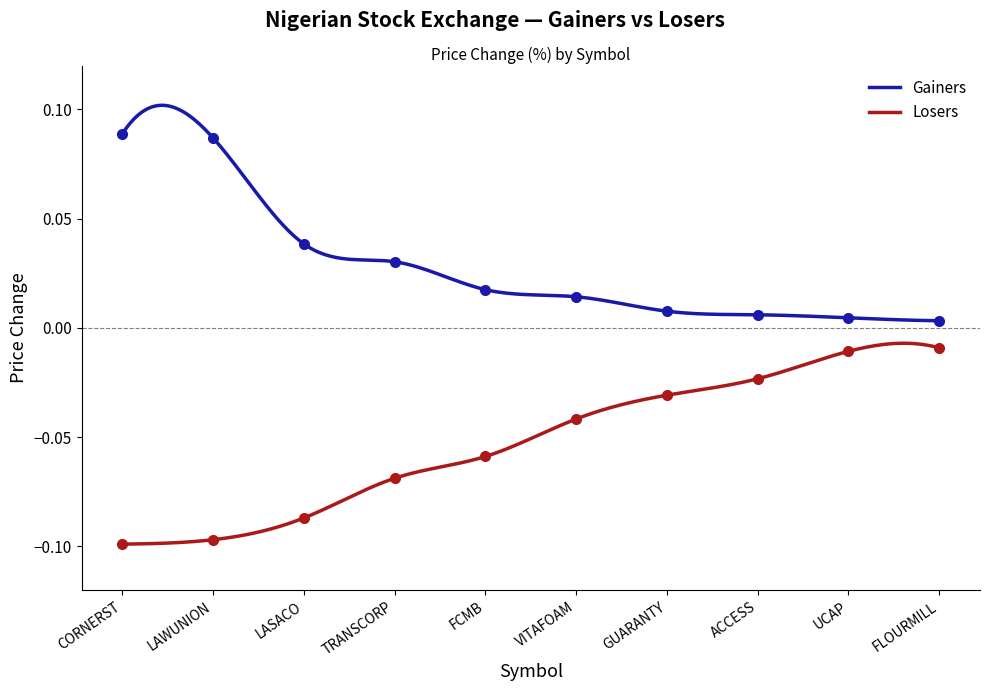

True or false: Losers and Gainers intersect in this chart.

False